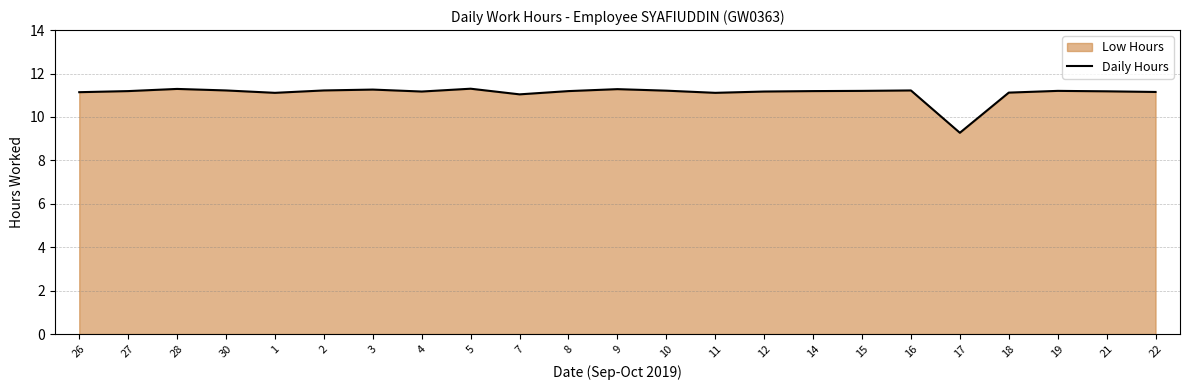

Is it true that the value at 9 is 11.3?

True